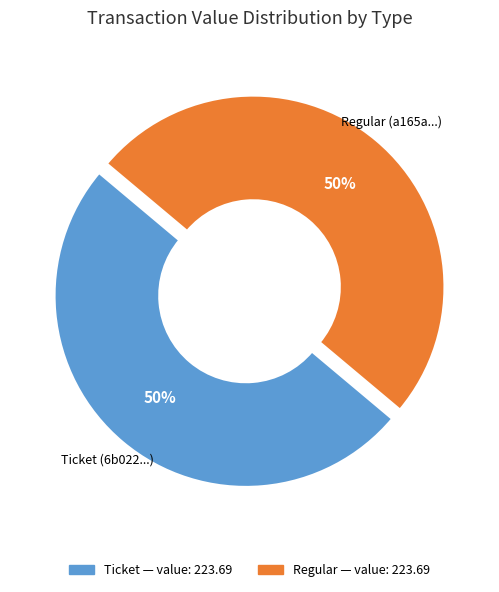

To the nearest percent, what is the average slice percentage?

50%